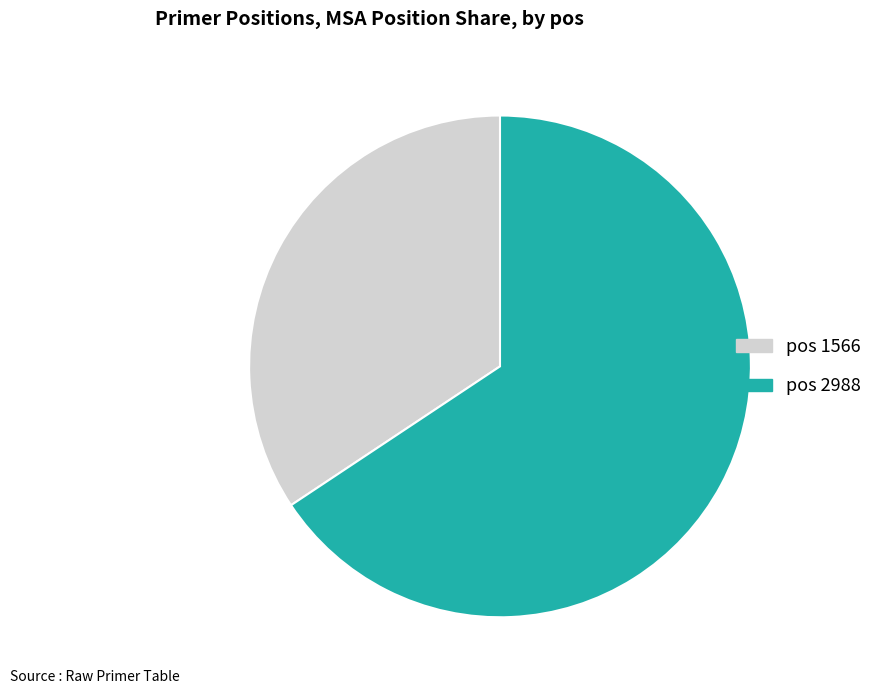

Does any single category account for the majority?

Yes